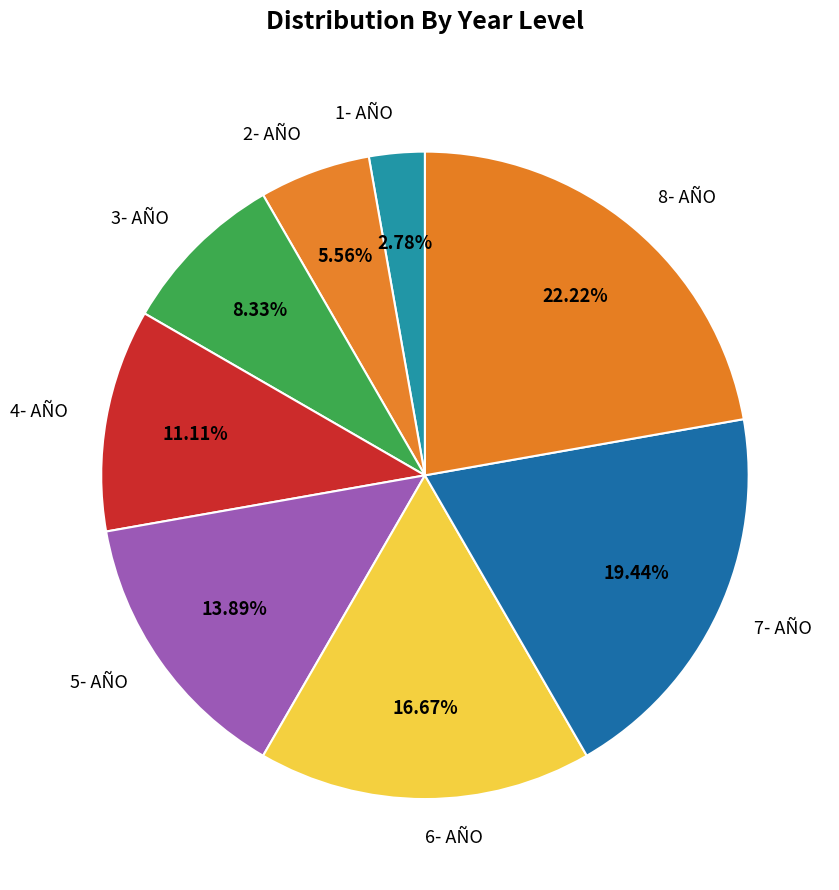

What is the smallest slice in the pie chart?

1- AÑO